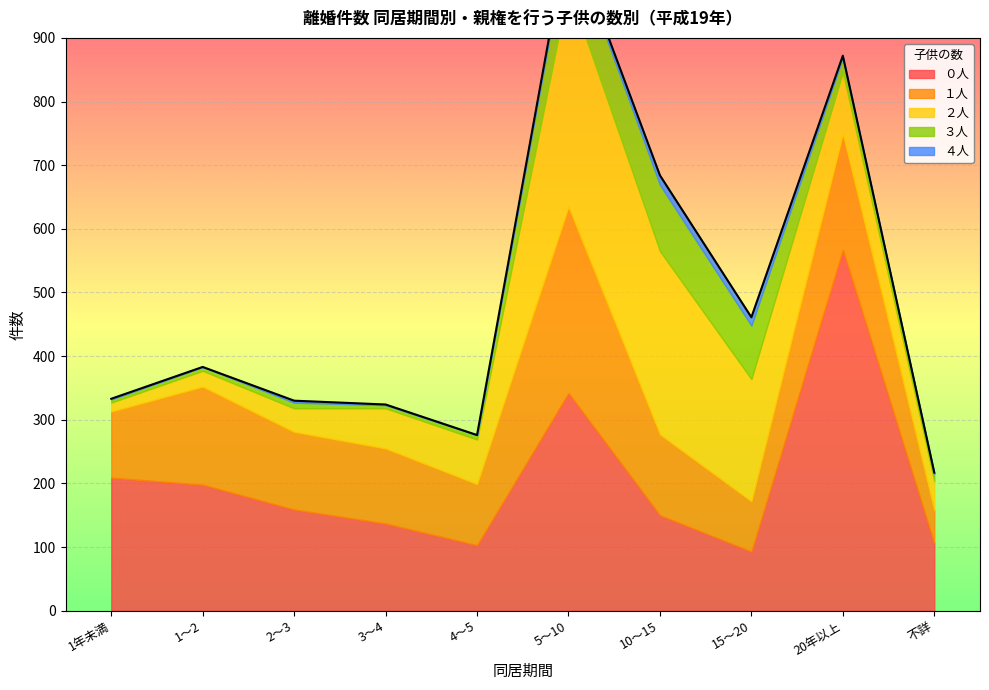

Is it true that ４人 equals 21 at 15～20?

False